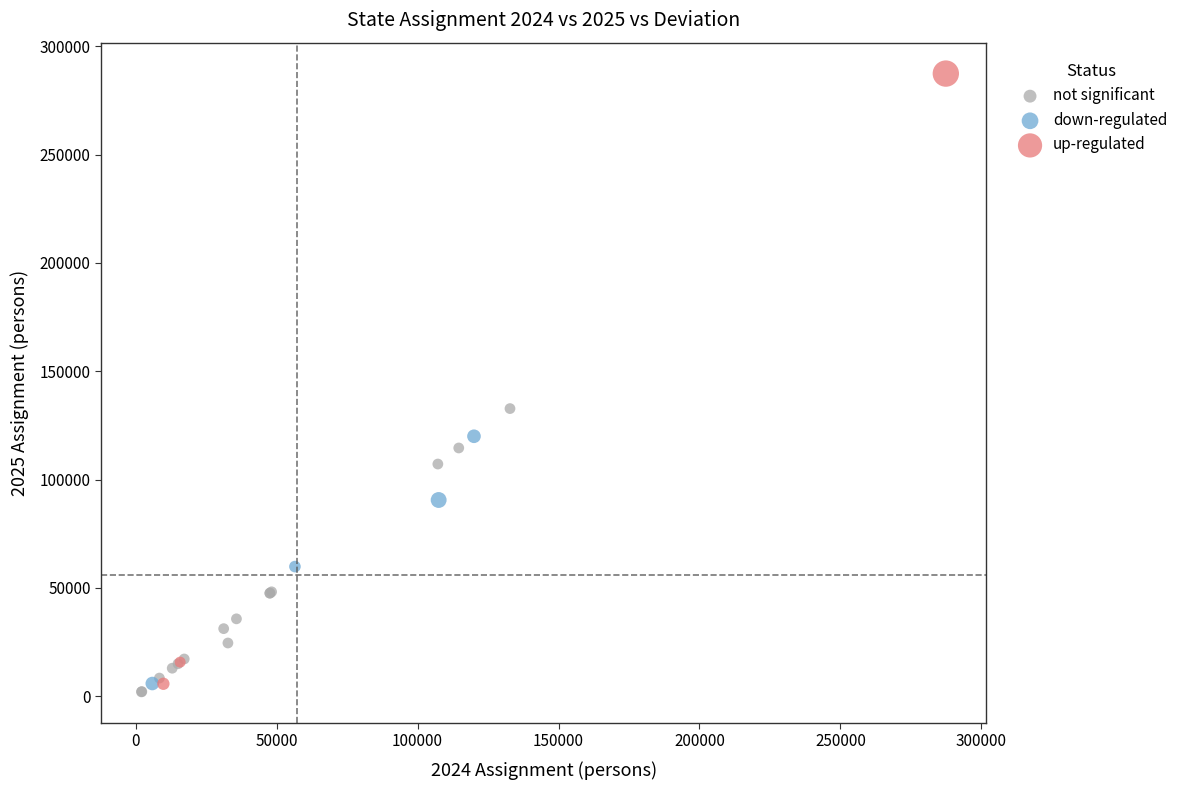

Which series has the widest spread of Y values?

up-regulated